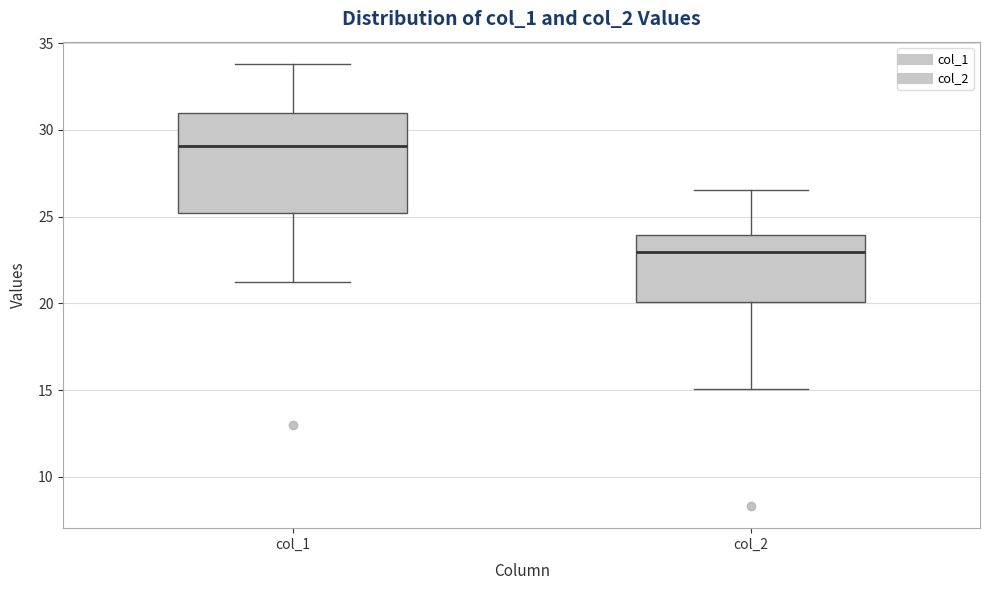

Reading left to right, transcribe this box plot: for each box, give where its median line is, the range the box spans, and where its two whiskers end, as read against the y-axis. The values are not printed on the chart, so give them approximately, as read against the axis.

col_1: median 29.0, box 25.0 to 31.0, whiskers 21.5 to 34.0
col_2: median 23.0, box 20.0 to 24.0, whiskers 15.0 to 26.5